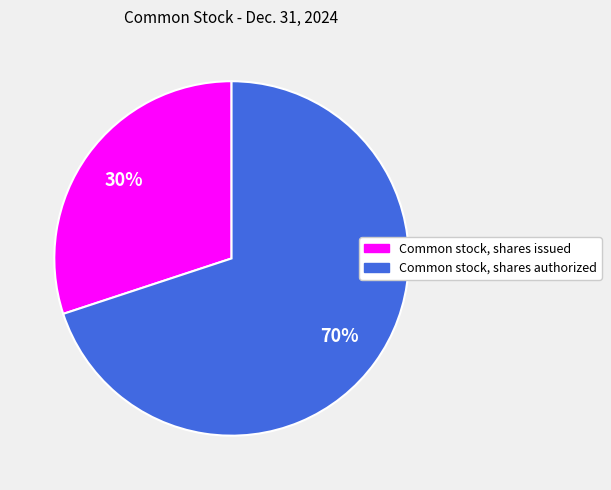

To the nearest percent, what percentage of the pie is Common stock, shares issued?

30%